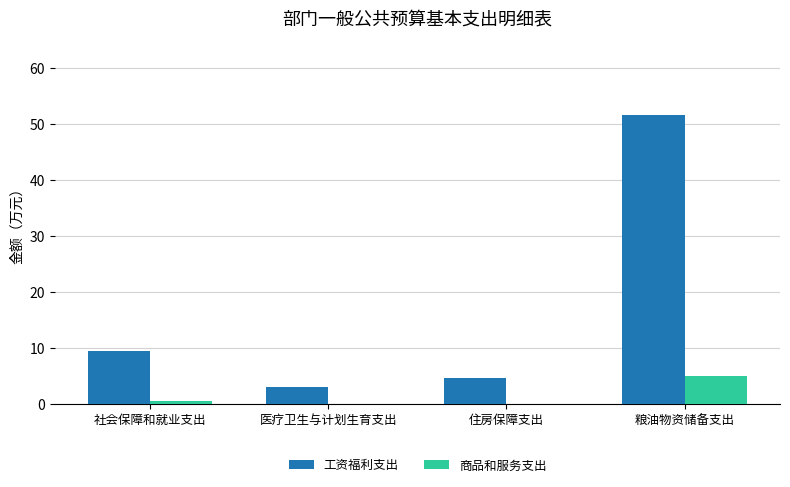

Which series has the largest total across all categories?

工资福利支出